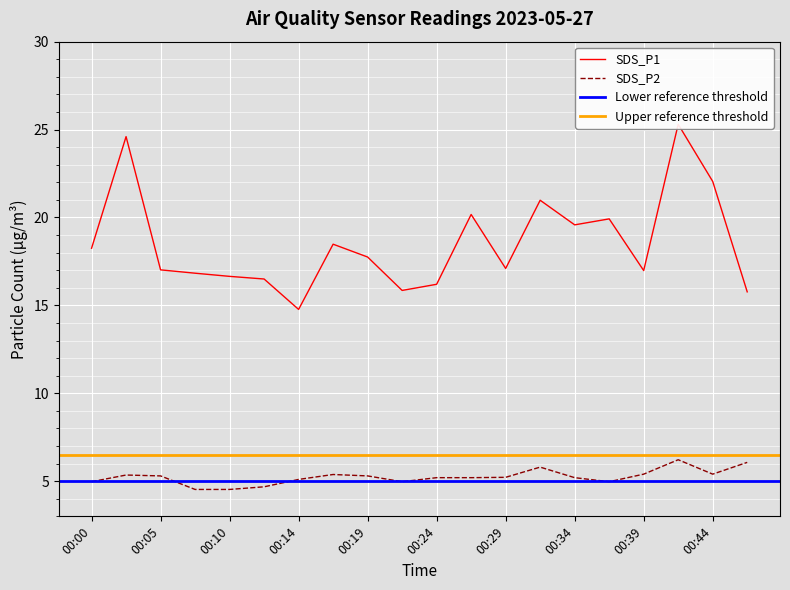

Rank the series by their average value, from lowest to highest.

SDS_P2, SDS_P1